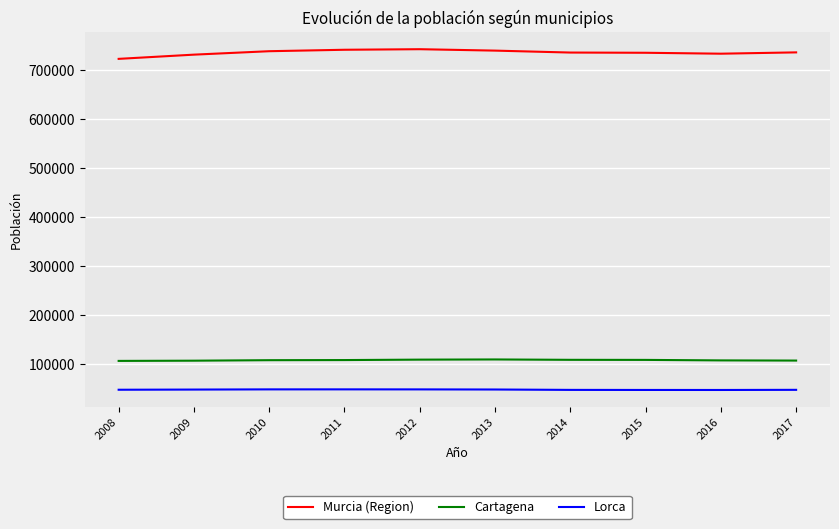

At 2015, list the series in order from smallest to largest.

Lorca, Cartagena, Murcia (Region)